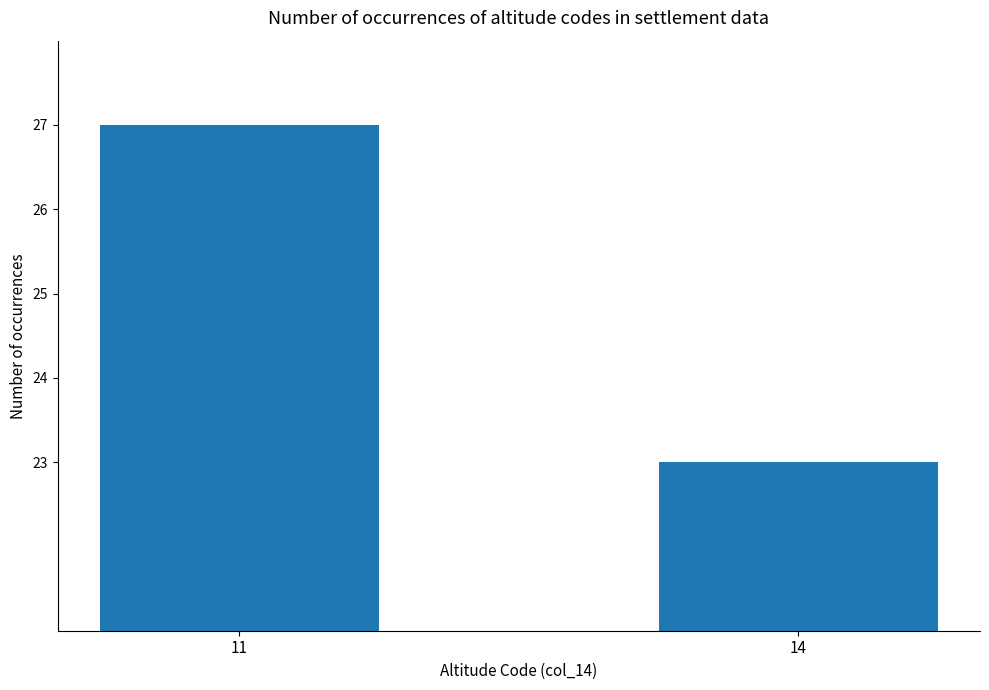

What is the difference between the values at 14 and 11?

4